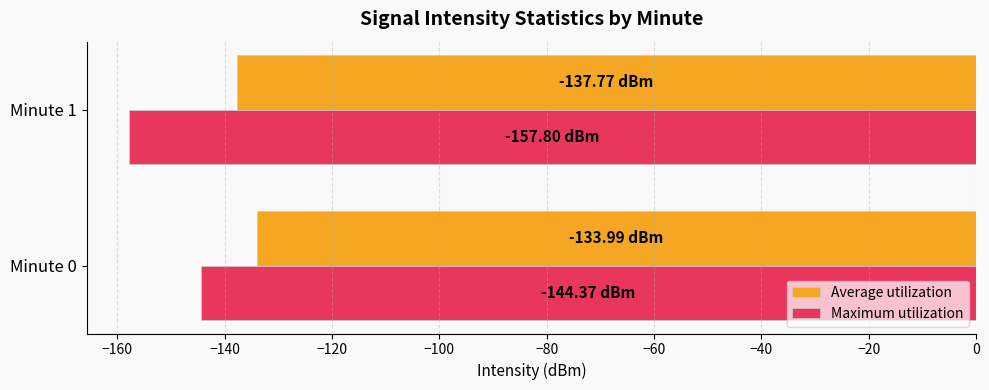

Which series has the largest total across all categories?

Average utilization